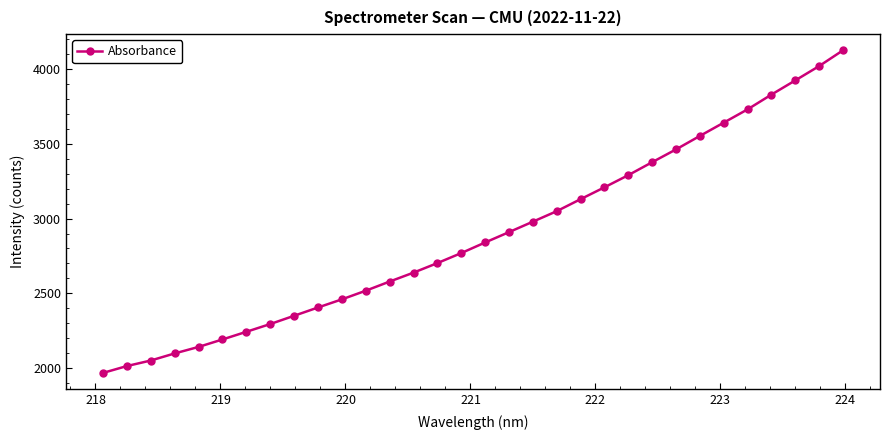

How many data points are less than 2840?

16